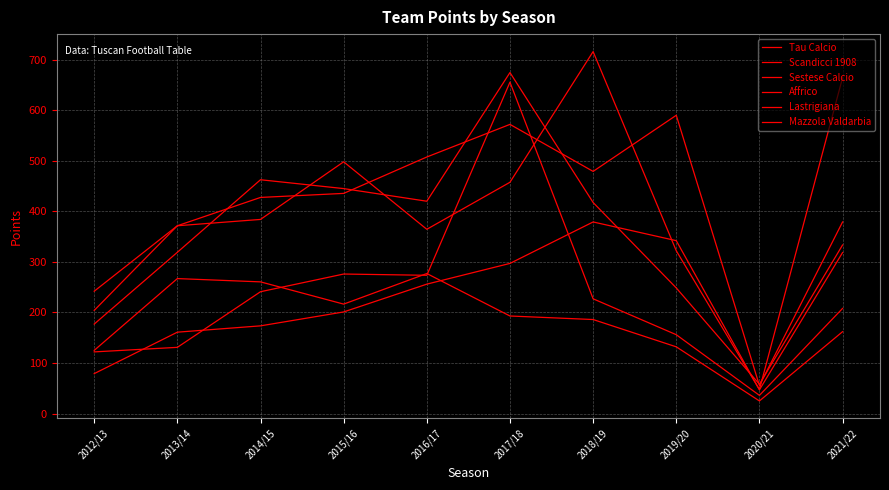

At which category is the sum across all series the highest?

2017/18